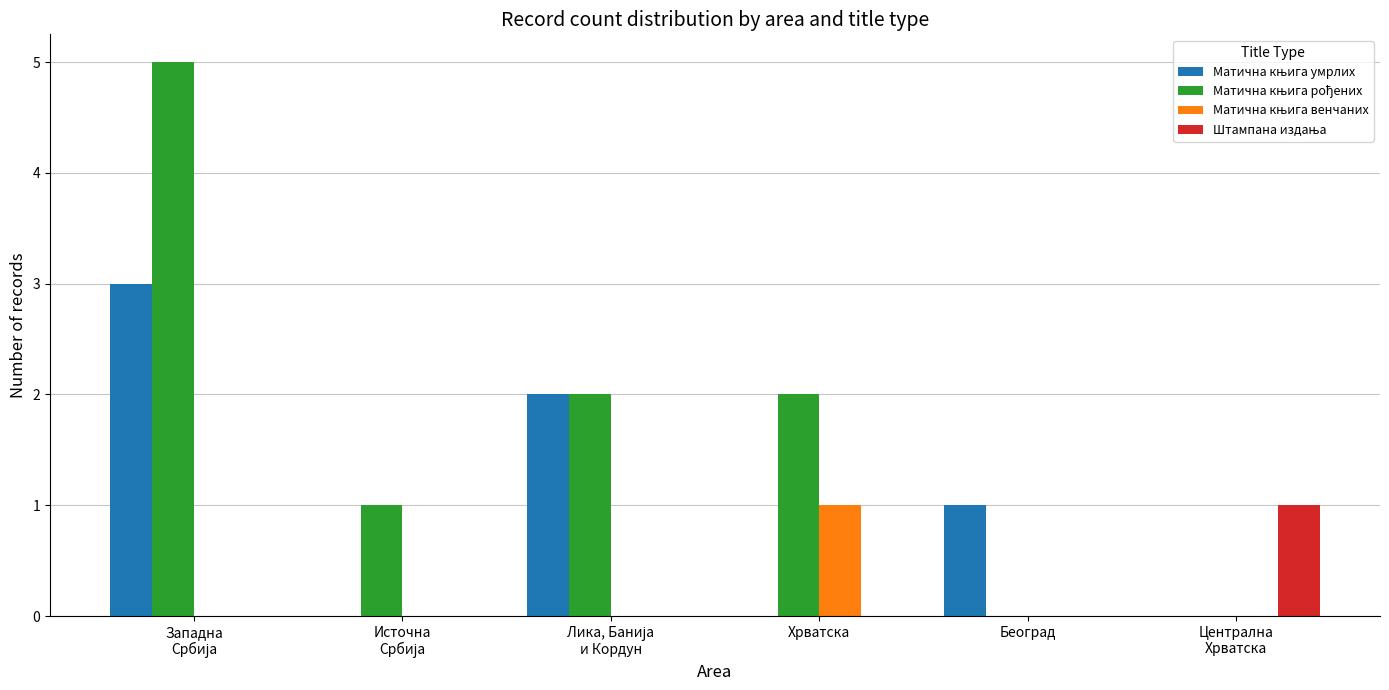

What is the total value across all series at Хрватска?

3